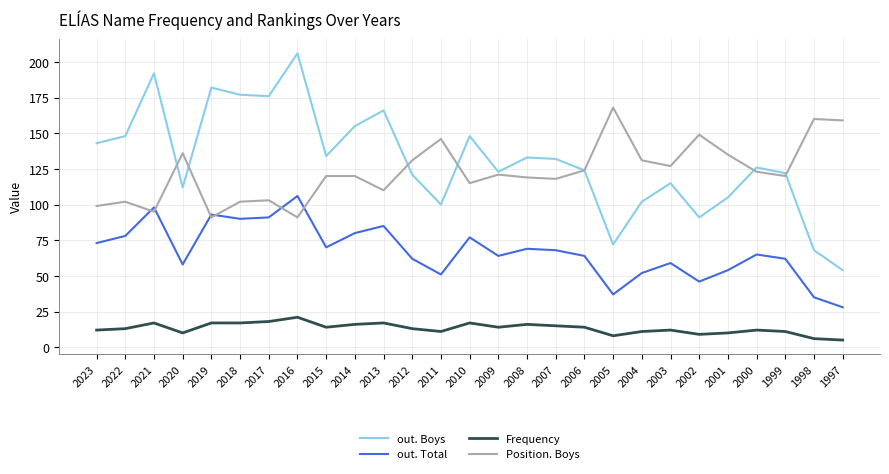

What is the sum of all out. Total values?

1815